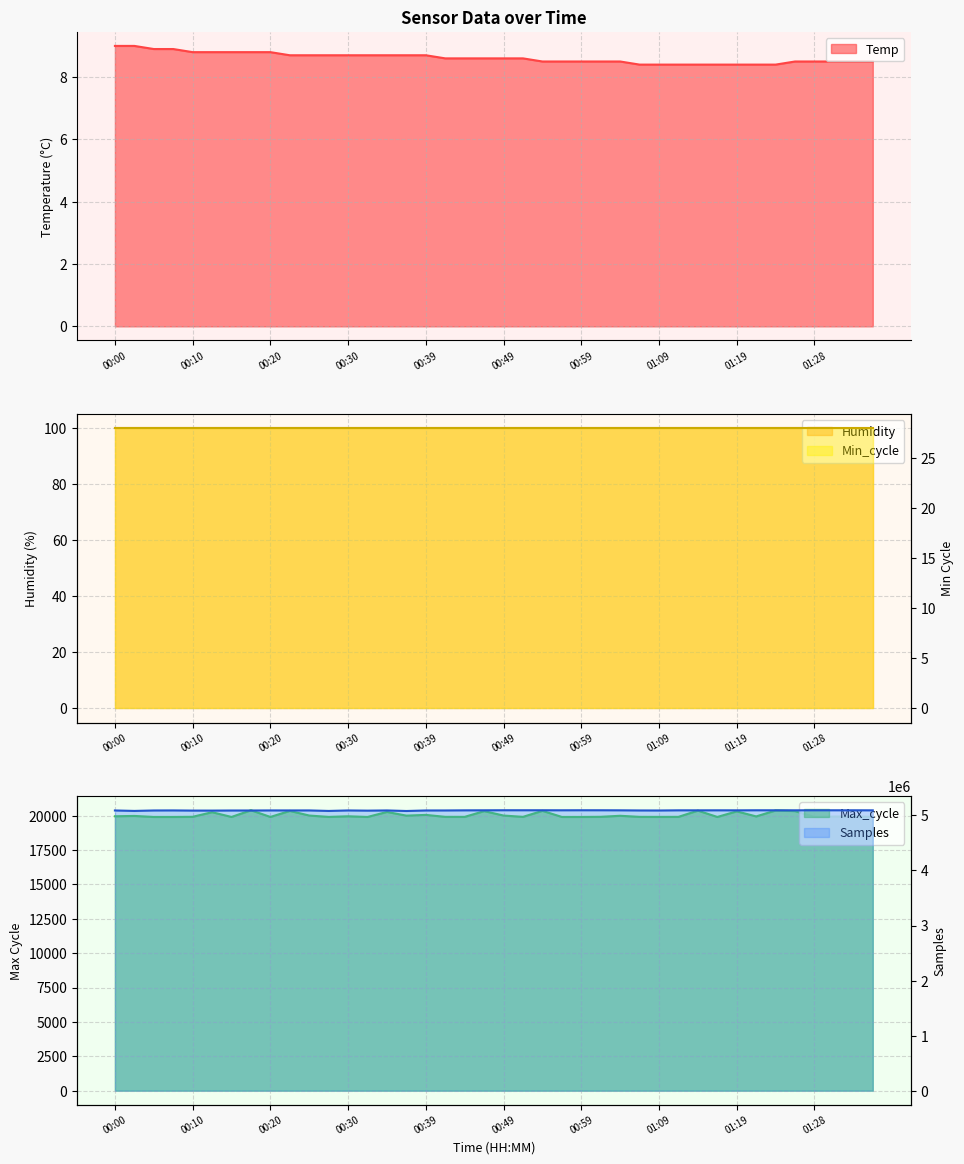

What is the difference between the highest and lowest values at 00:20?

5090900.2